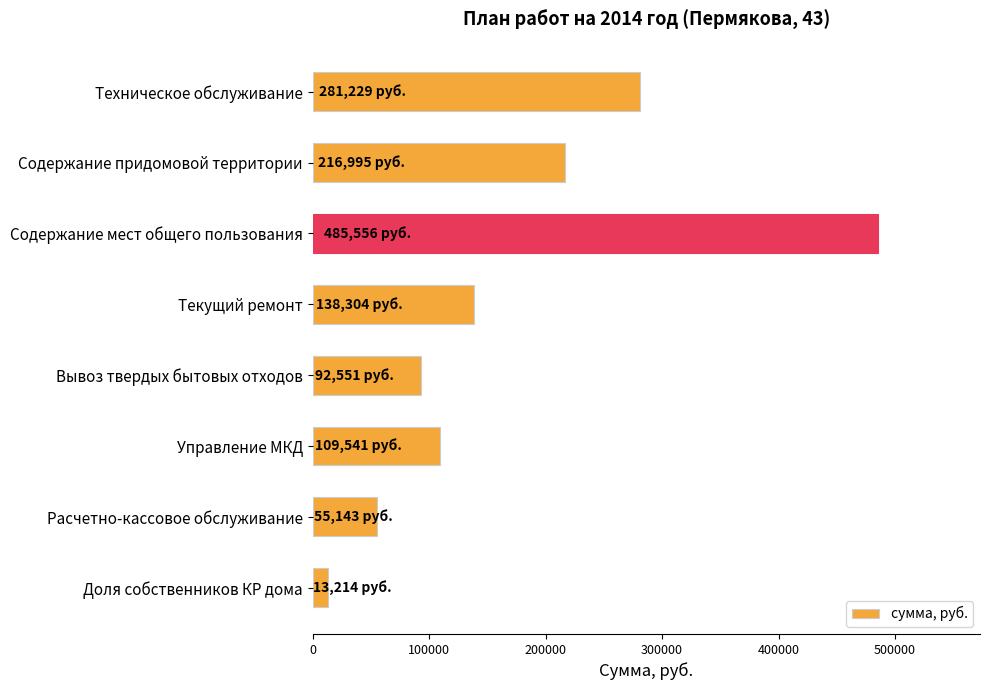

What is the average value?

174066.6